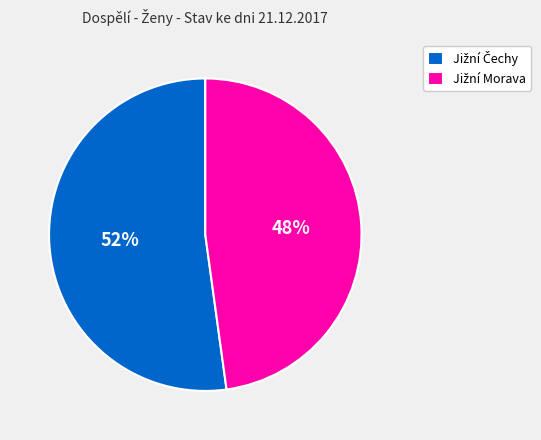

To the nearest percent, what is the average slice percentage?

50%